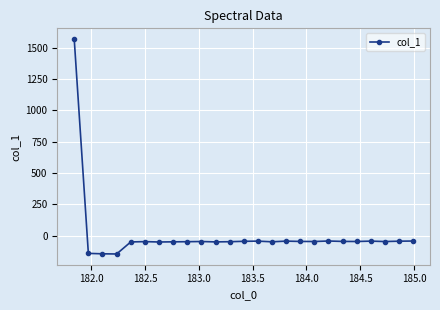

True or false: the data has more than 2 interior local peaks.

True